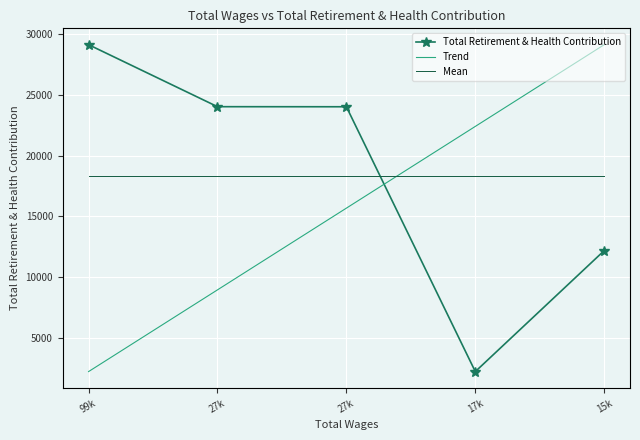

What is the spread (max minus min) of values at 17k?

20205